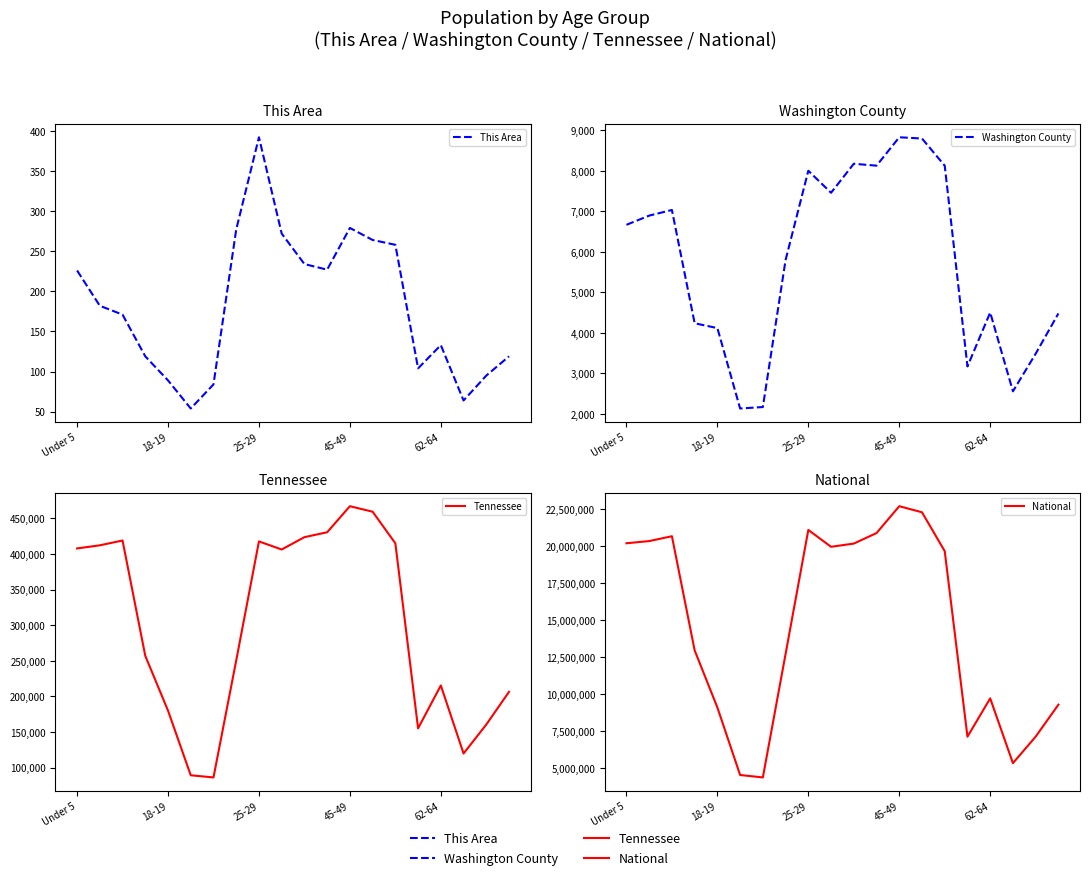

Which has a higher value, 8 or 15?

8